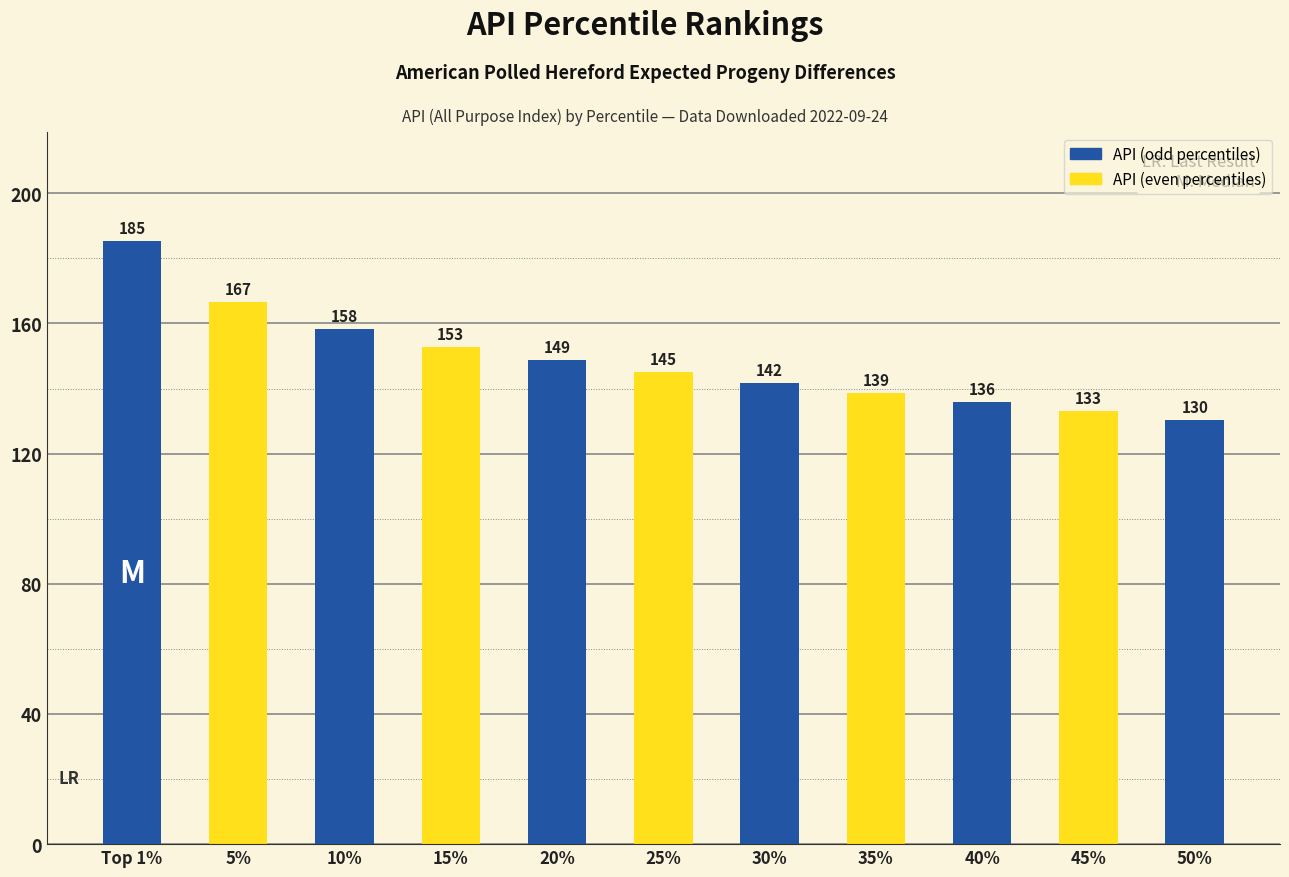

Are the bars horizontal?

No